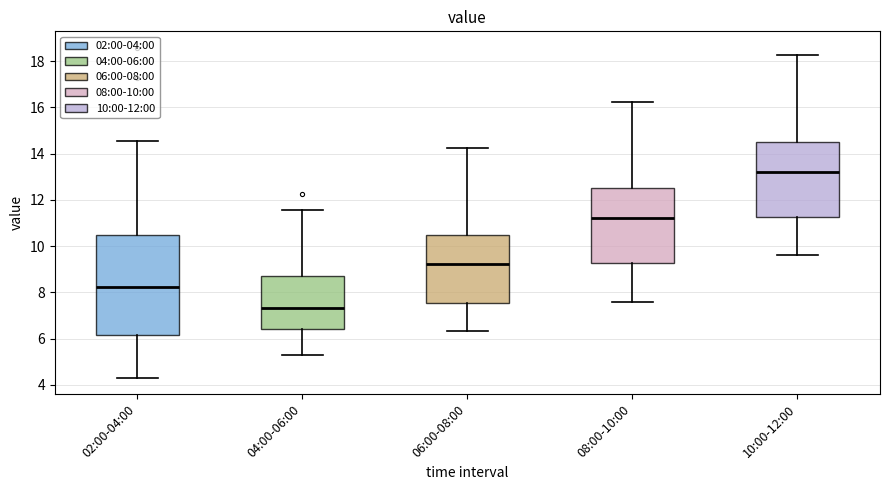

Comparing the boxes themselves (not the whiskers), which one is the tallest?

02:00-04:00